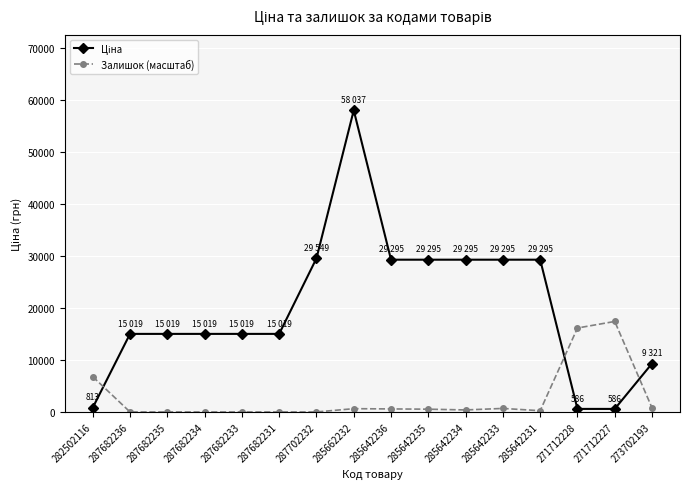

At which category does the chart reach its peak across all series?

285662232